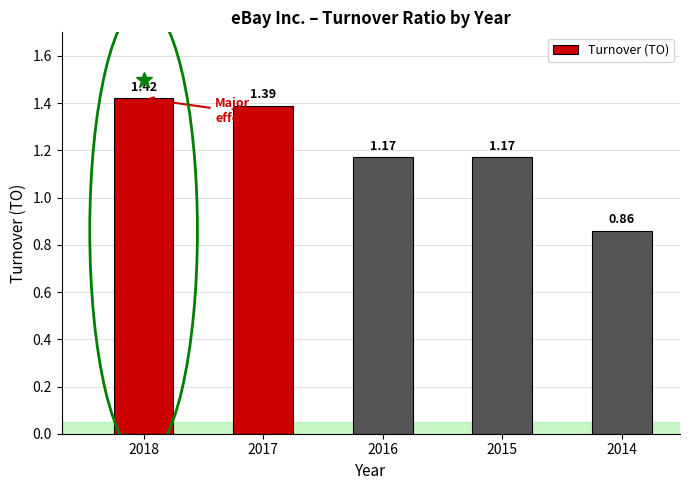

Are the bars grouped side by side (vs. stacked)?

No